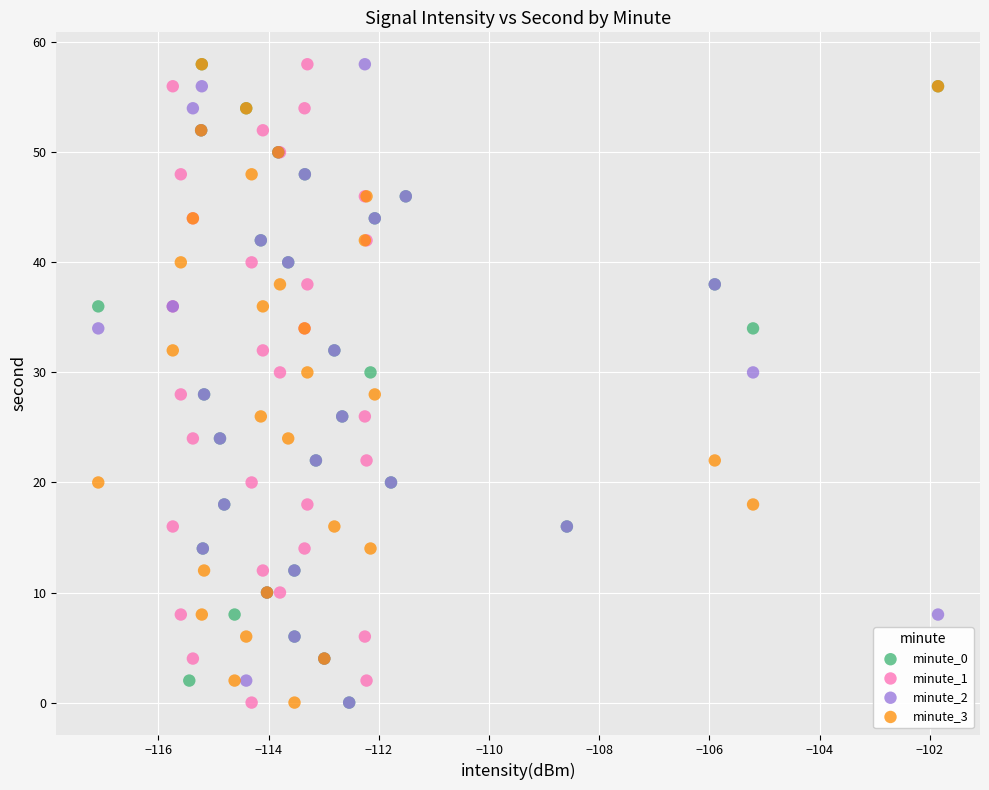

What are all the series names shown in the legend?

minute_0, minute_1, minute_2, minute_3